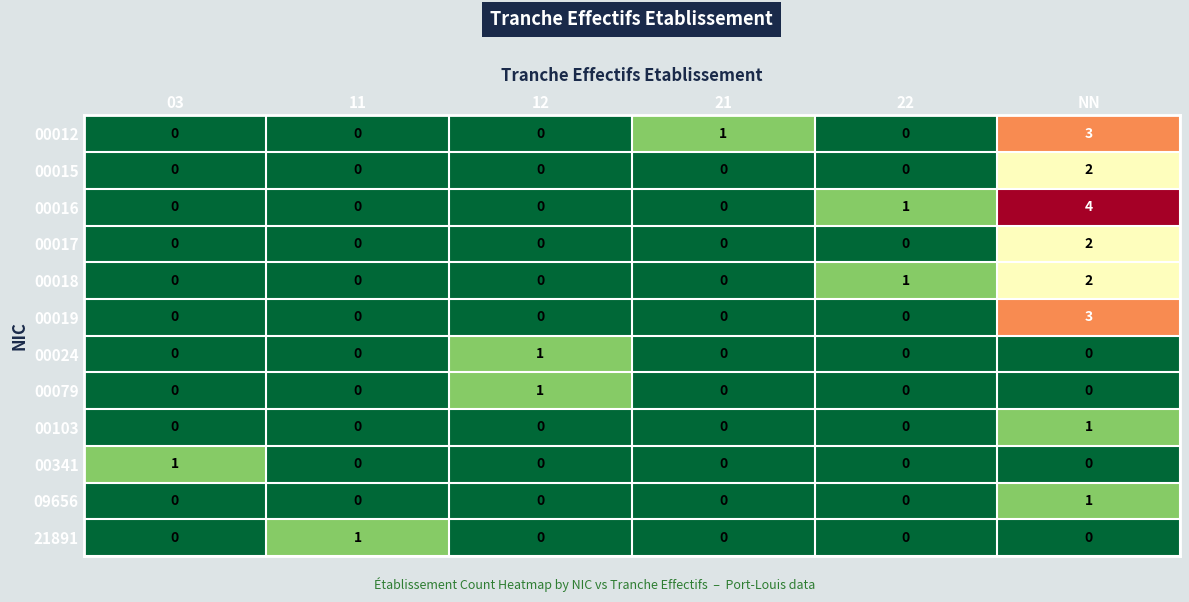

Count the 00018 values in the range 0 to 1.

5